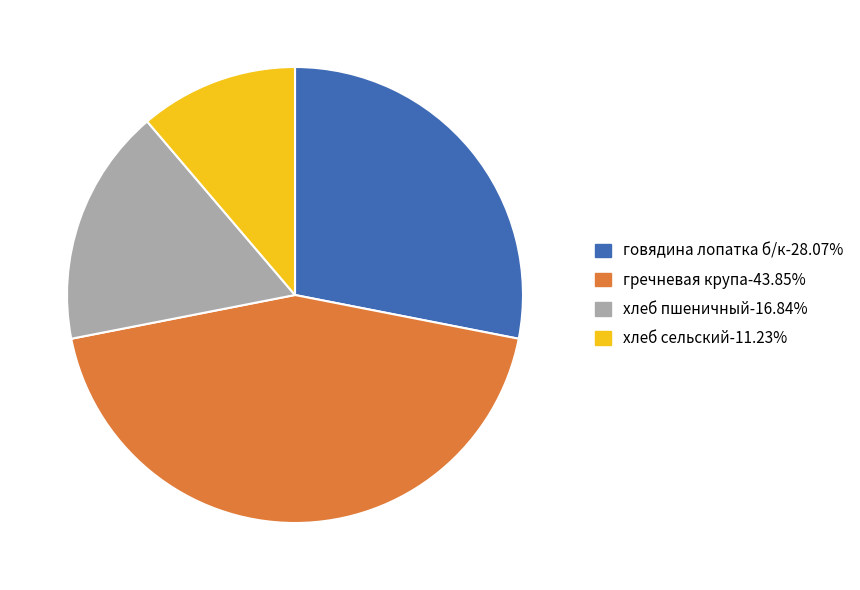

How many slices are in this pie chart?

4